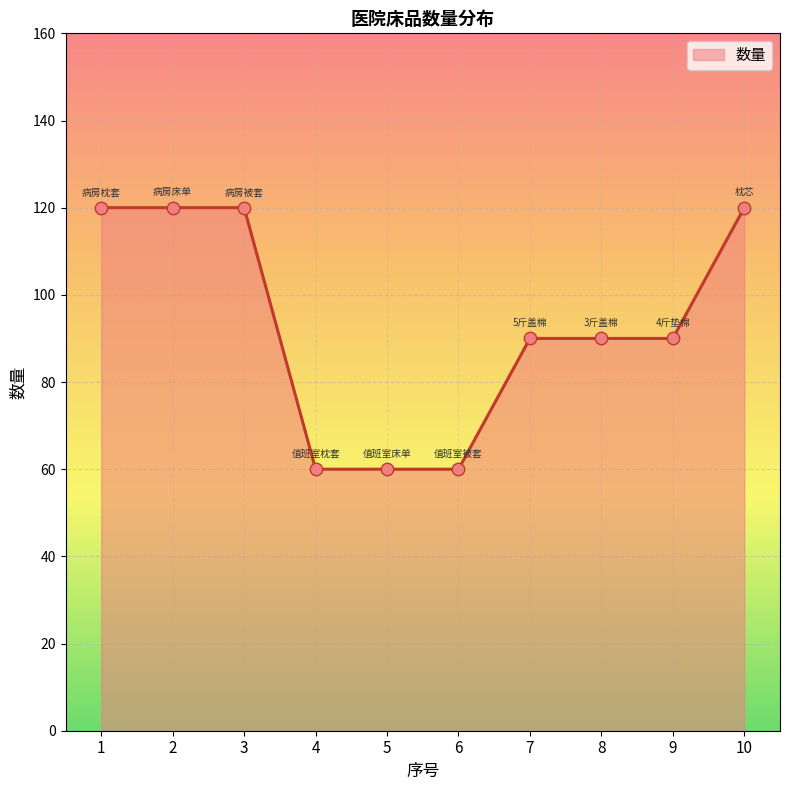

Approximately how many times larger is the value at 10 compared to 7?

1.3